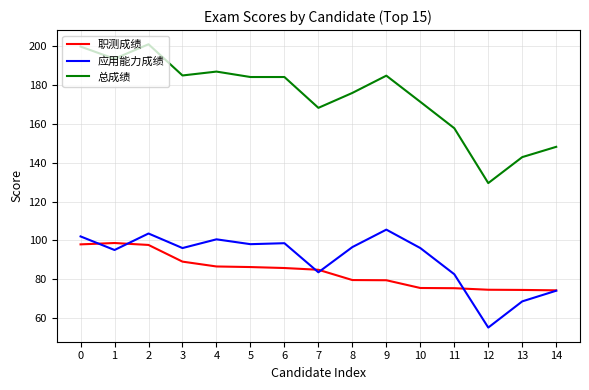

Which series has the largest total across all categories?

总成绩